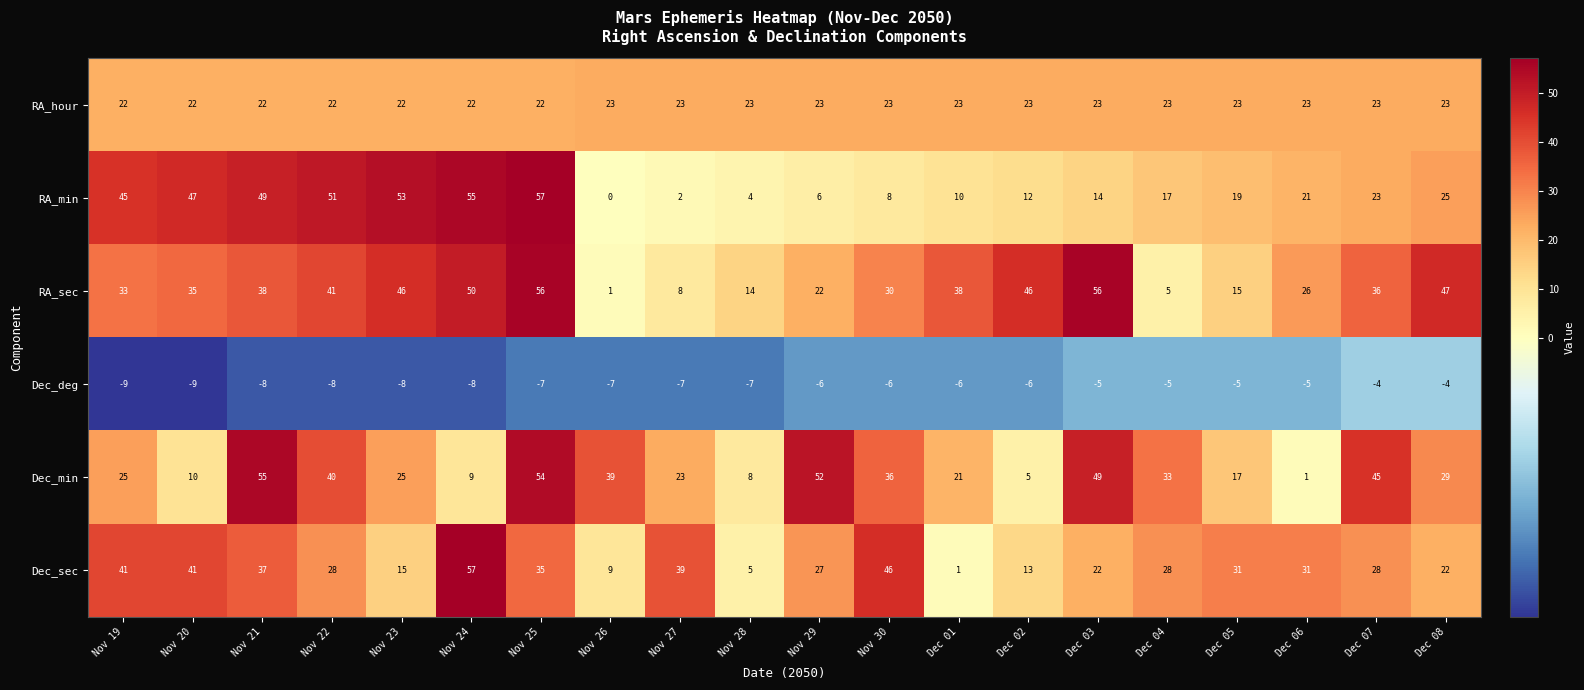

What is the difference between the maximum and minimum values in the Dec_sec series?

56